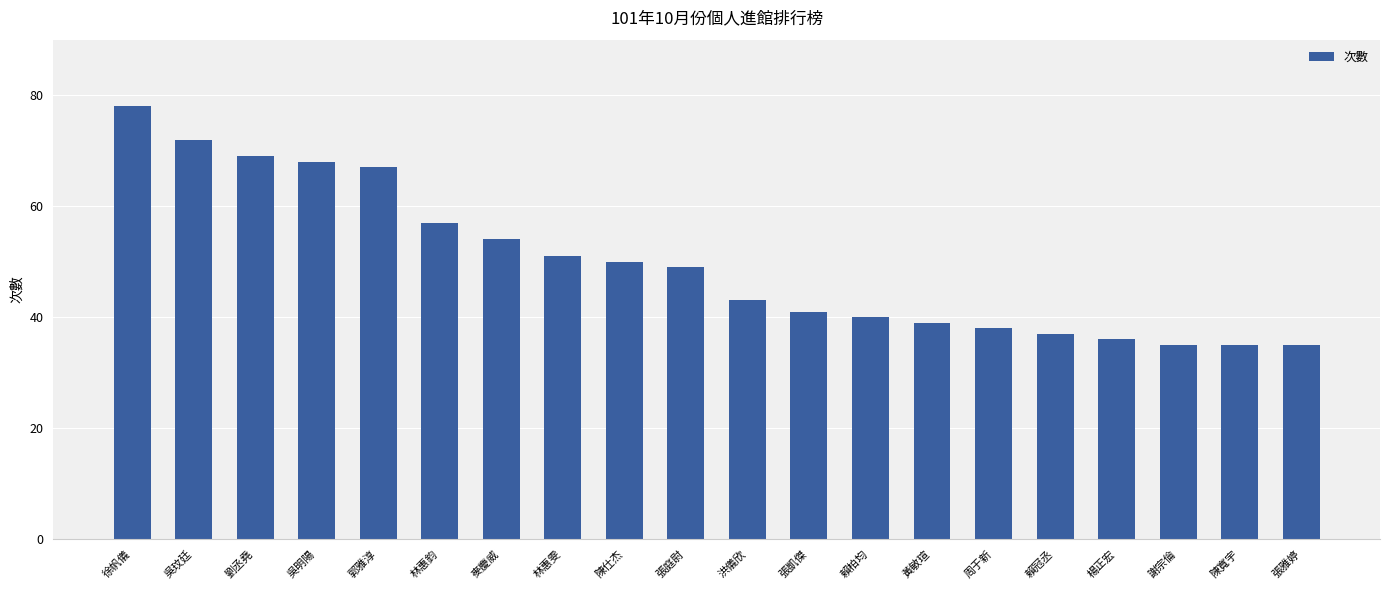

Reading right to left, transcribe all the data shown in this chart.

張雅婷=35	陳寬宇=35	謝宗倫=35	楊正宏=36	賴冠丞=37	周于新=38	黃敏瑄=39	賴柏均=40	張凱傑=41	洪儀欣=43	張庭尉=49	陳仕杰=50	林惠雯=51	麥慶威=54	林惠鈞=57	郭雅淳=67	吳明陽=68	劉丞堯=69	吳玟廷=72	徐帆儀=78